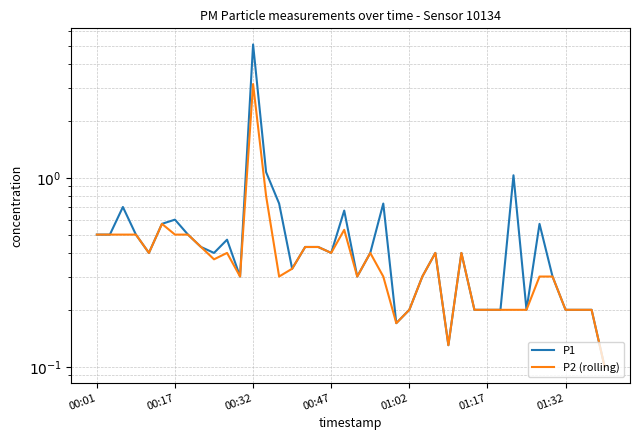

What are all the series names shown in the legend?

P1, P2 (rolling)